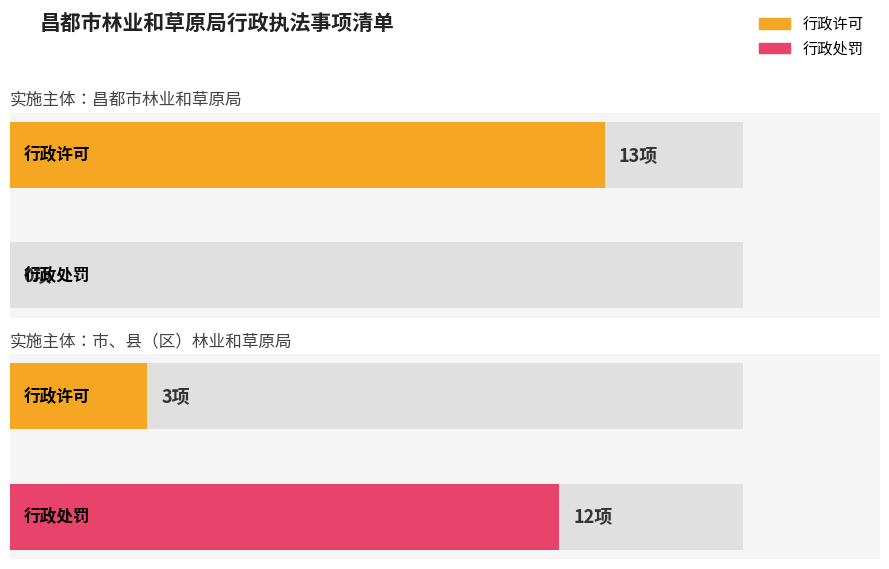

True or false: 行政处罚 has a value of 16 at 行政许可.

False